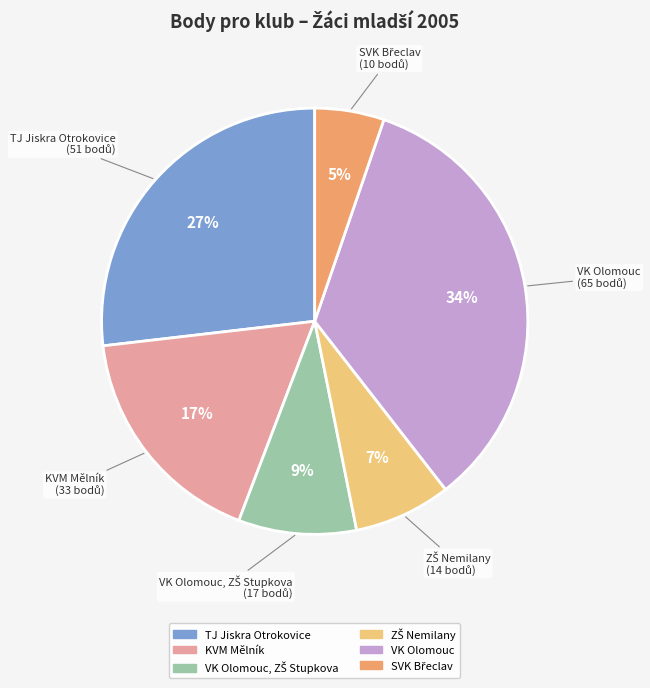

Does any single category account for the majority?

No